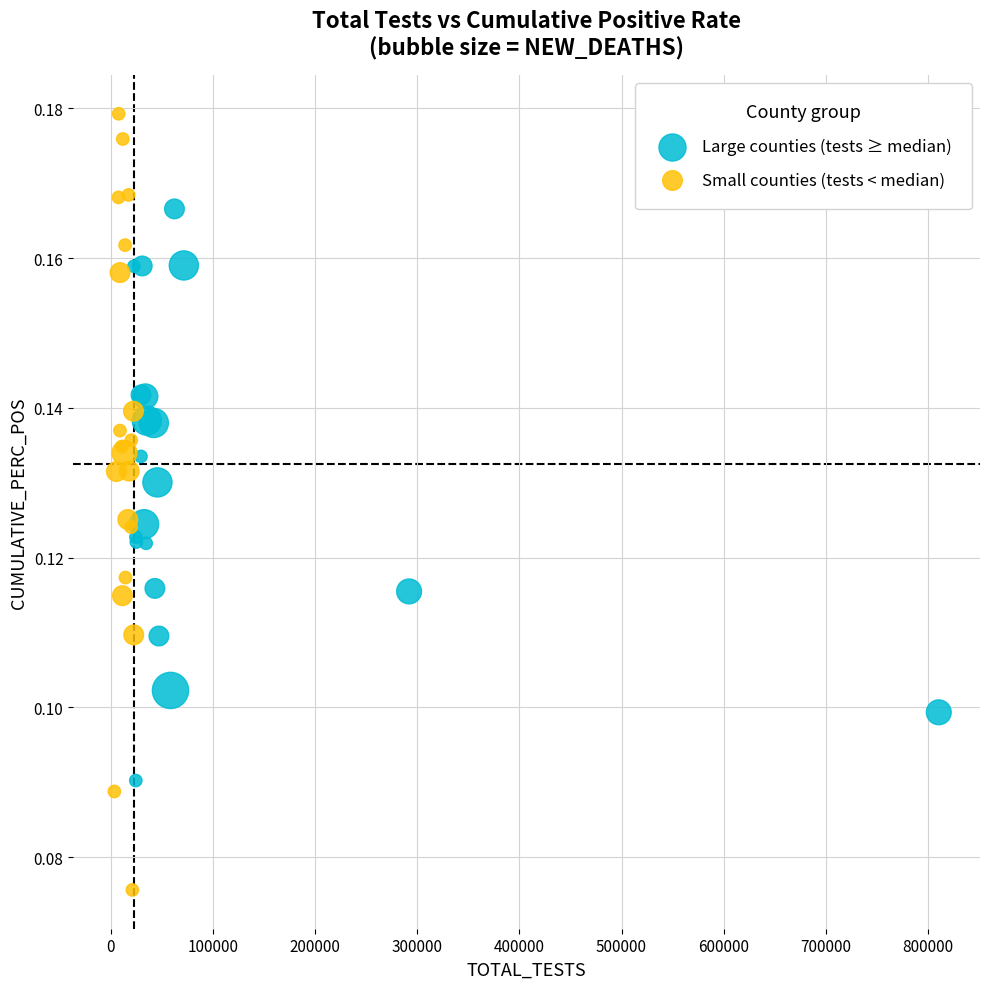

Which series has the largest Y range (max minus min)?

Small counties (tests < median)